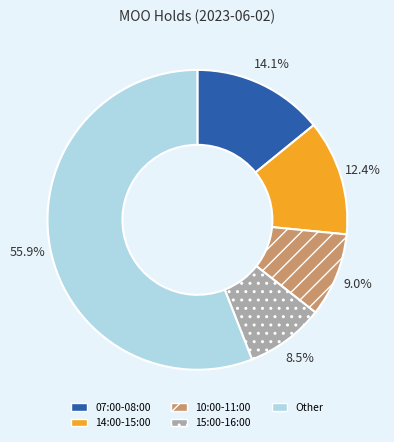

Rank the categories by value from lowest to highest.

15:00-16:00, 10:00-11:00, 14:00-15:00, 07:00-08:00, Other